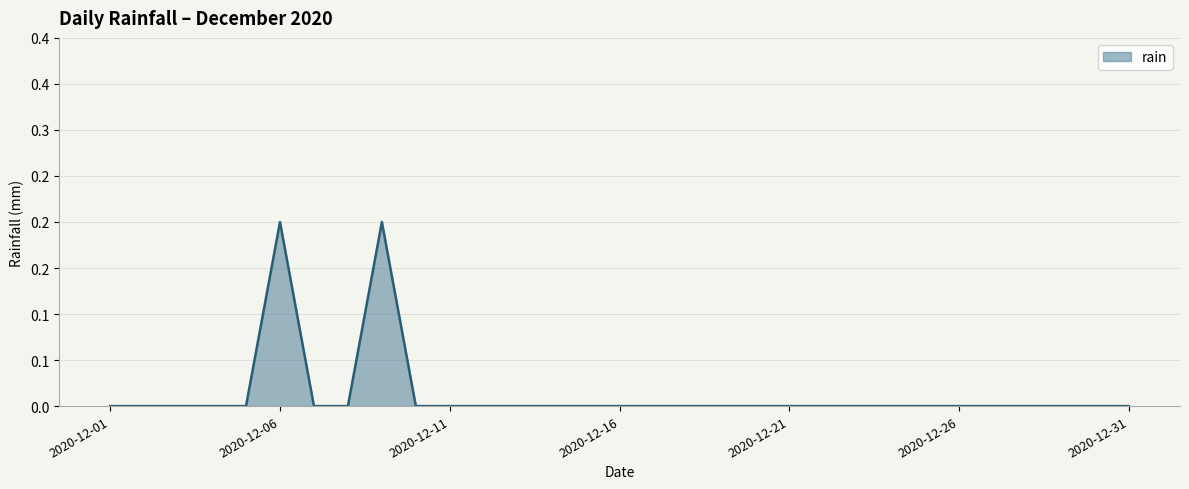

What is the greatest value displayed?

0.2